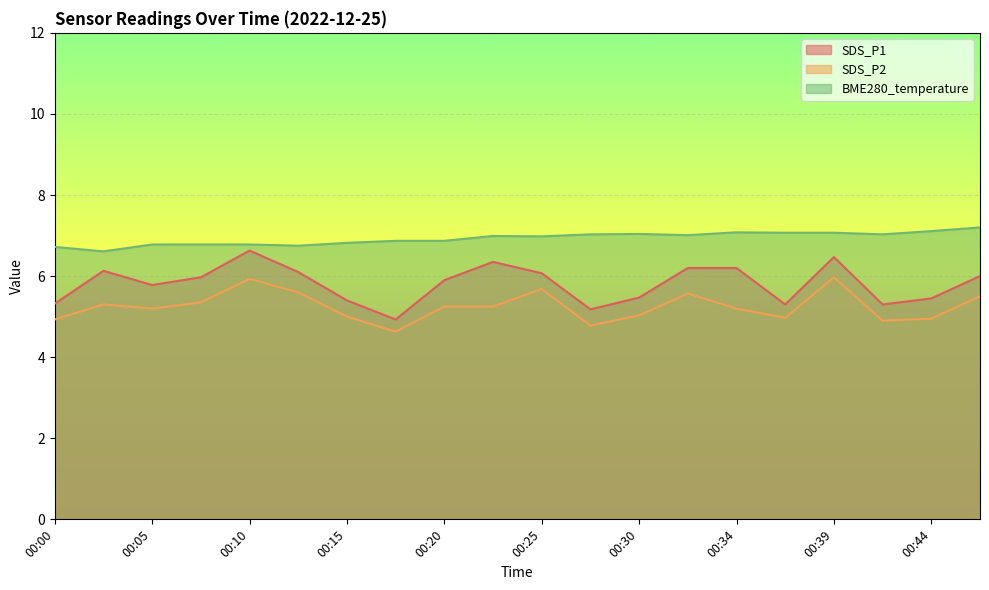

Is it true that SDS_P1 equals 10.1 at 00:32?

False